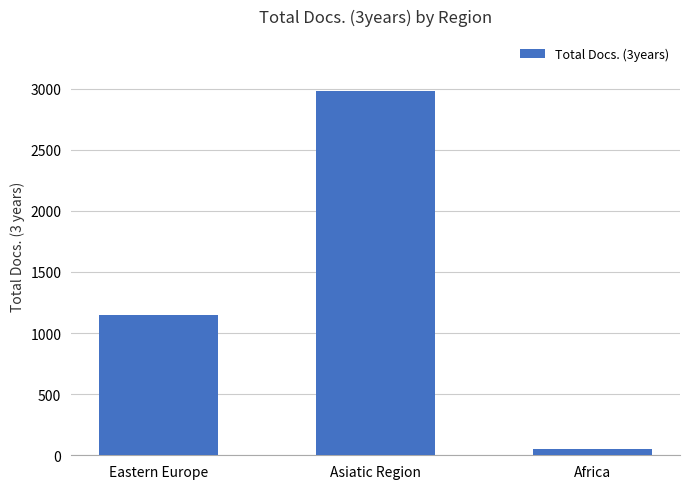

What is the change in value from Asiatic Region to Africa?

-2928